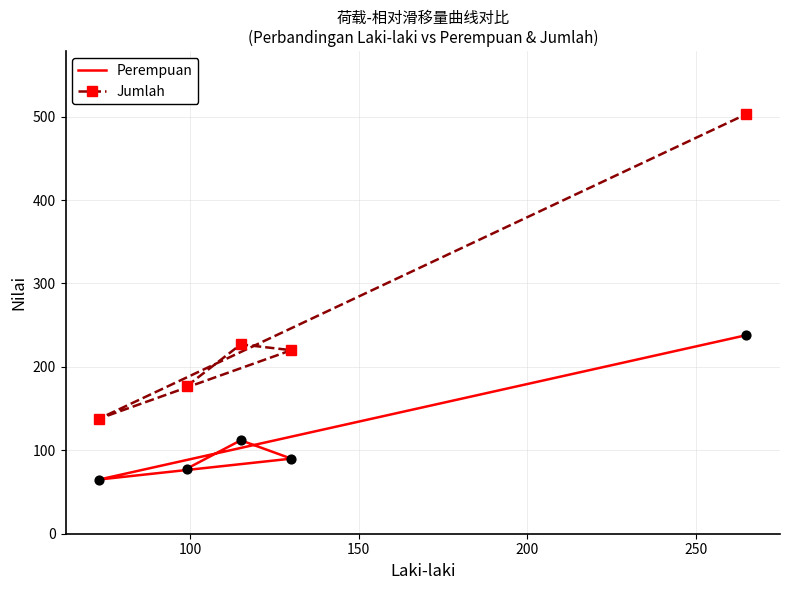

Which series has the largest total across all categories?

Jumlah